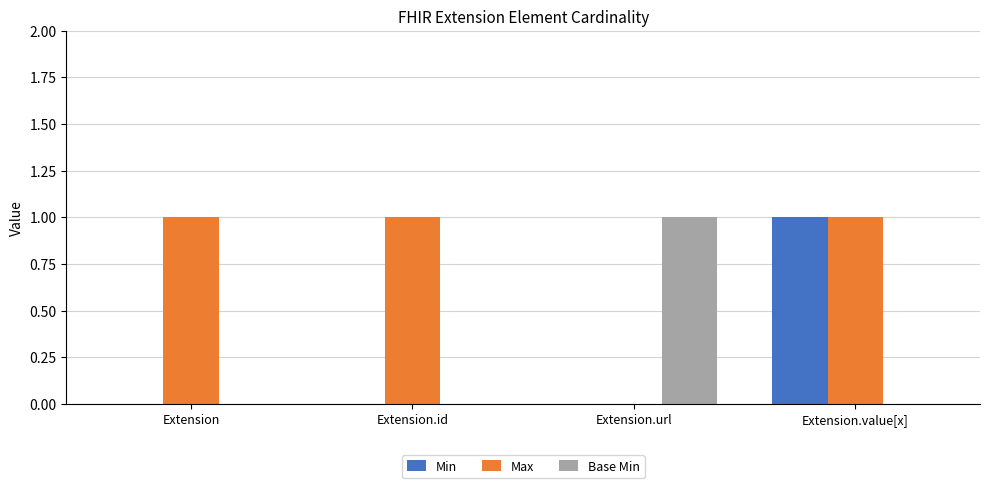

Is it true that Max equals -1 at Extension.url?

False